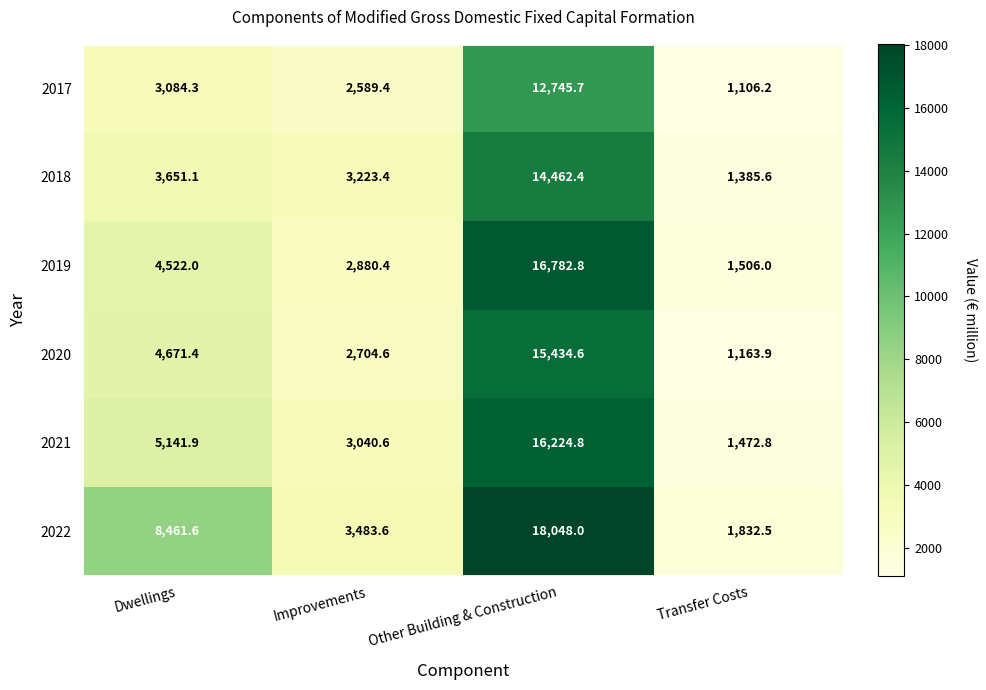

The 2021 series shows 1146.0 at Dwellings. True or false?

False